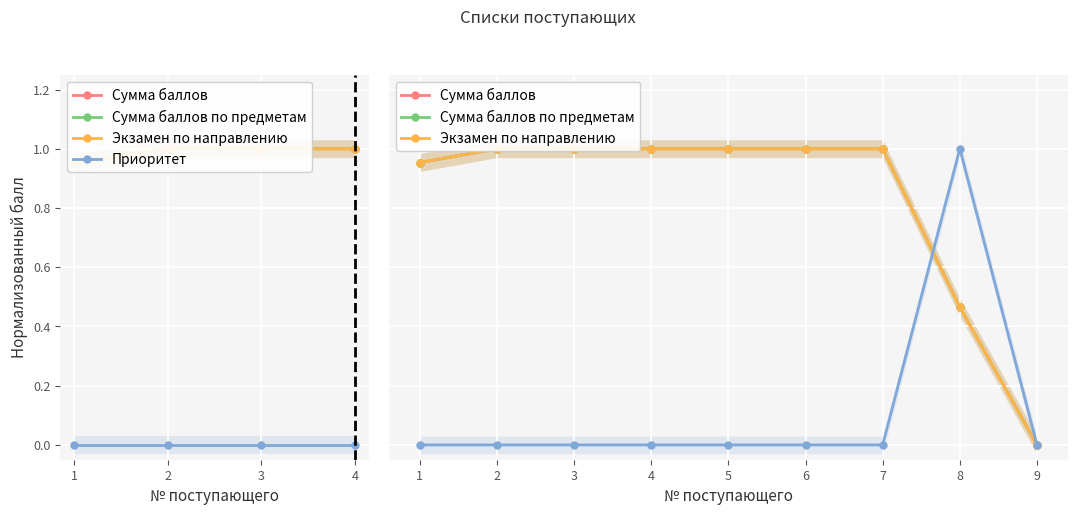

What is the difference between the second highest and second lowest values in the Сумма баллов по предметам series?

0.5